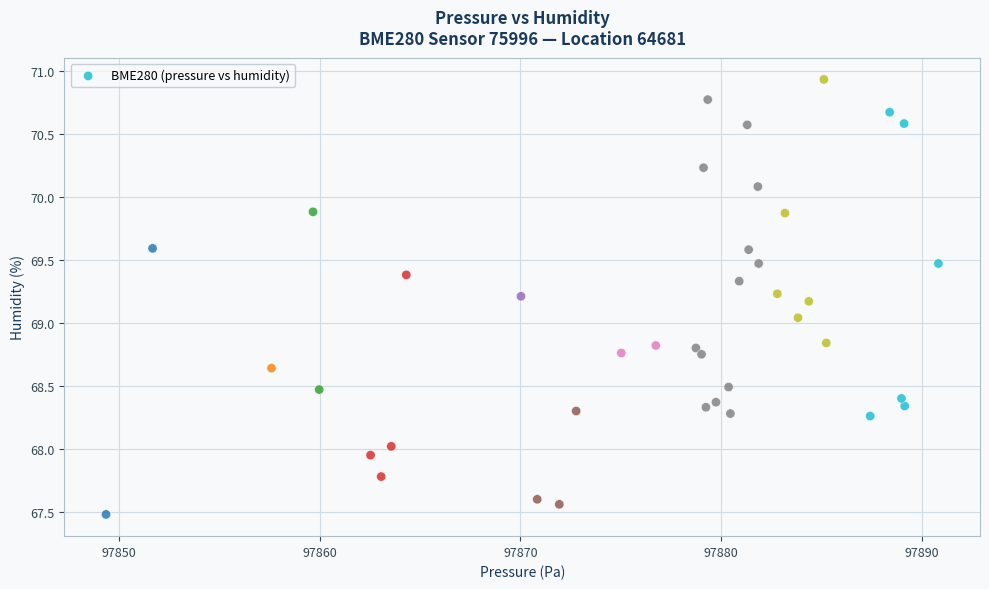

What is the range of X values (max minus min)?

41.5